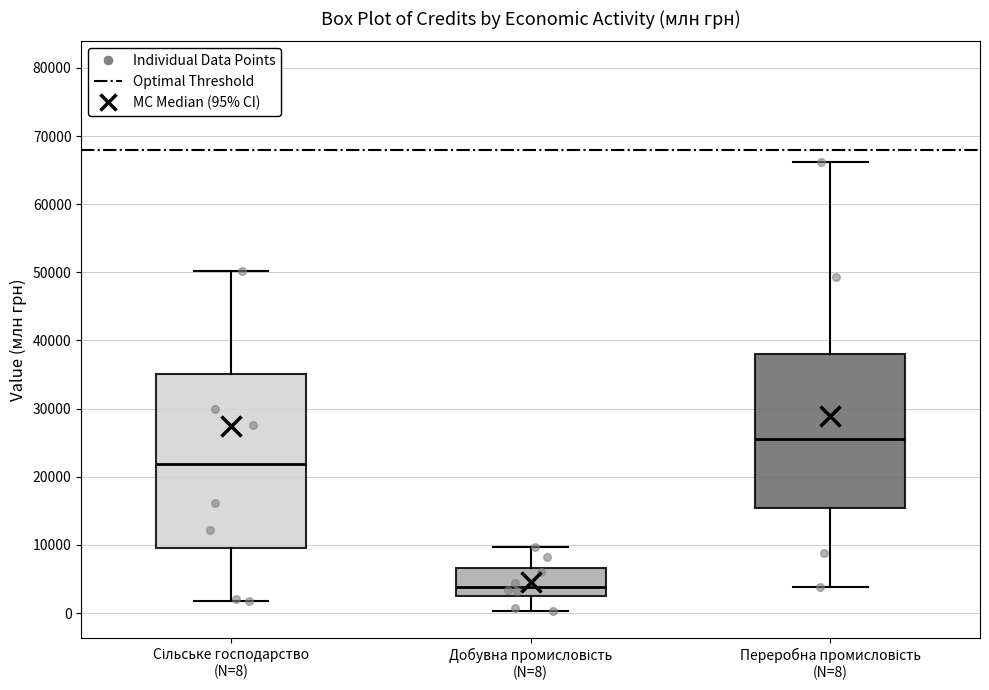

Where does the lower whisker of the box for Добувна промисловість (N=8) end on the y-axis? The values are not printed on the chart, so give them approximately, as read against the axis.

0